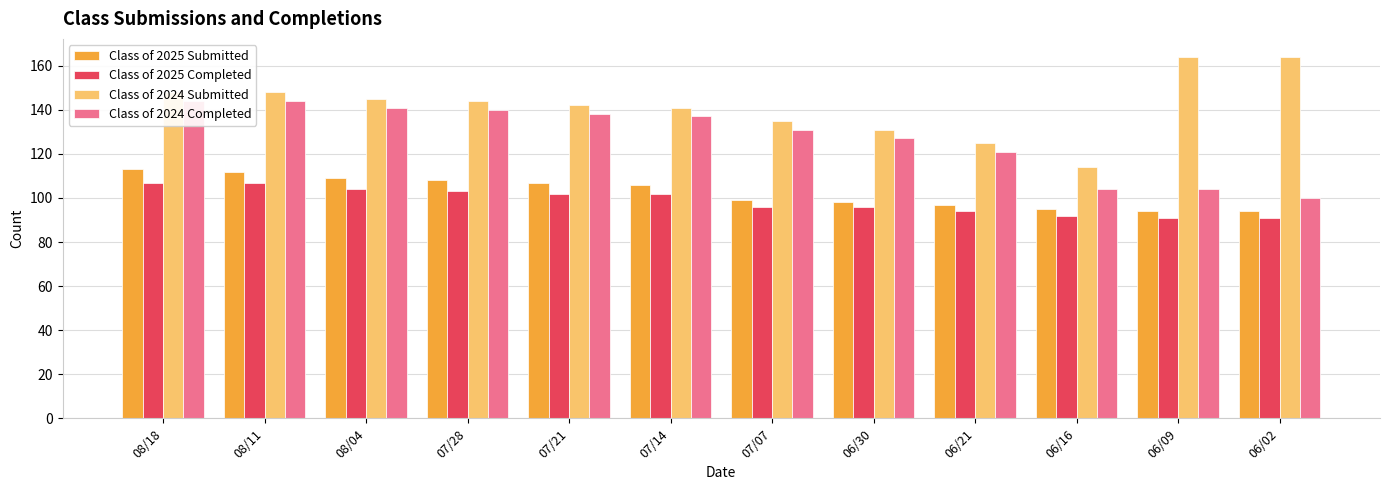

How many bars are there in total?

48